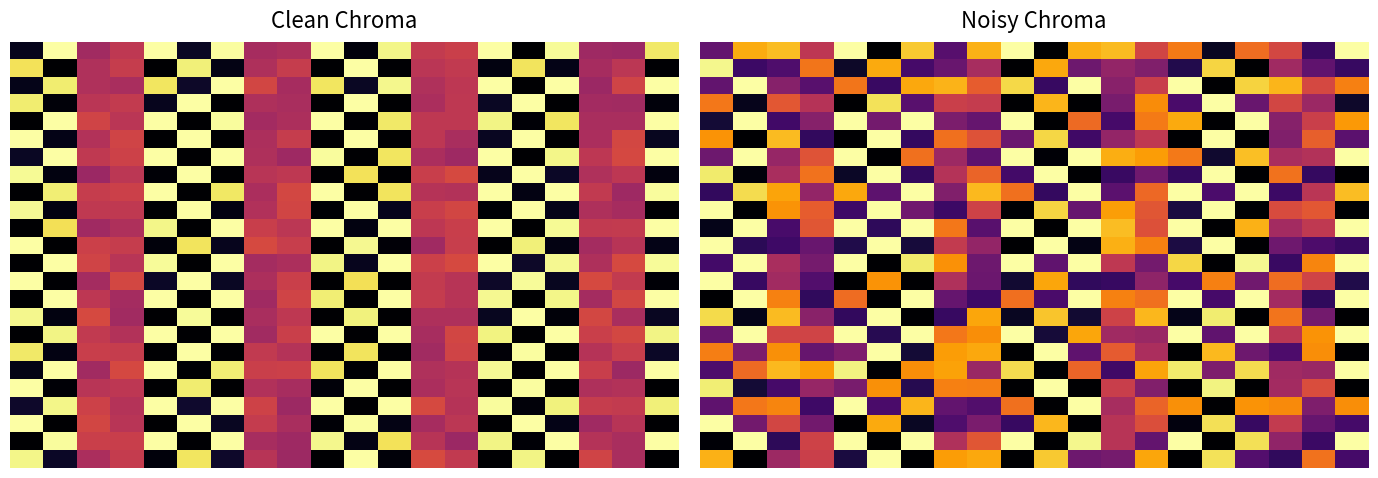

How many categories are shown in the chart?

20